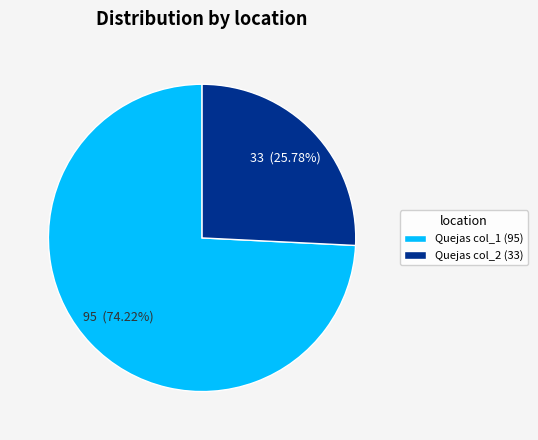

Is the sum of Quejas col_2 (33) and Quejas col_1 (95) greater than half?

Yes